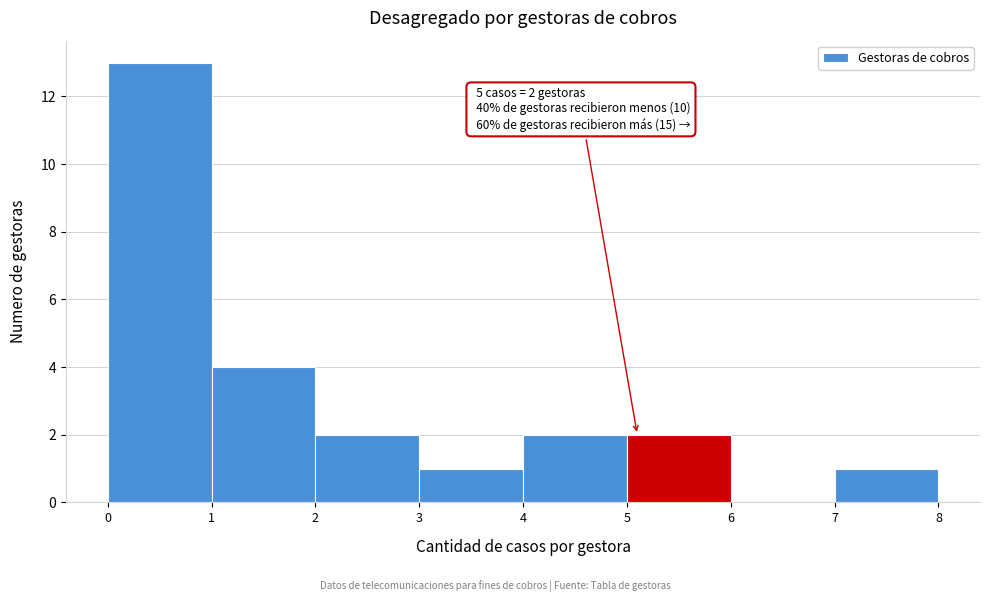

Which range on the x-axis has the tallest bar?

0 to 1